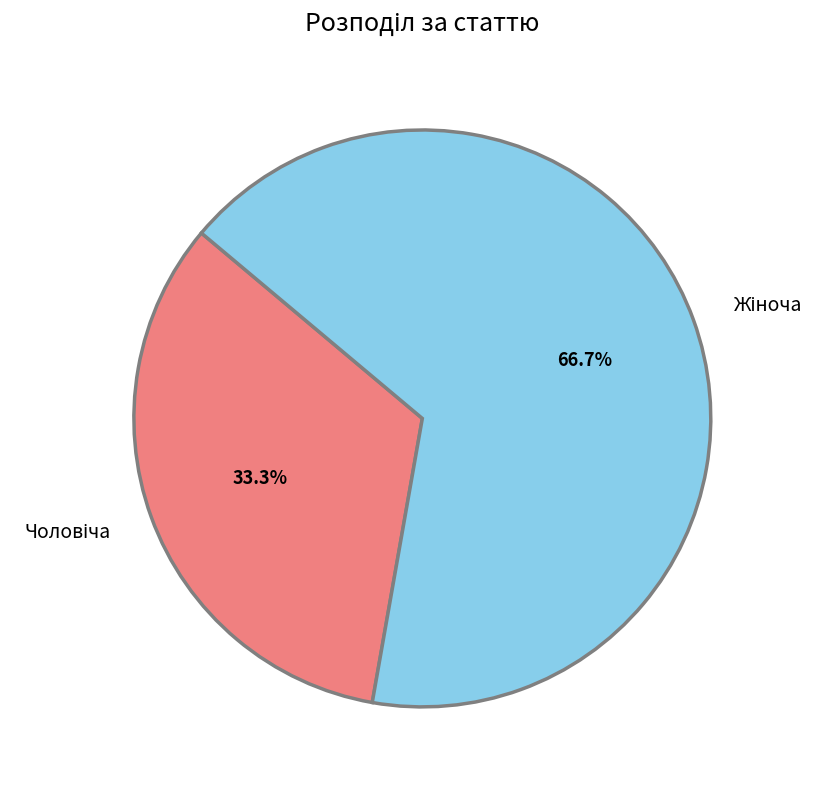

How many segments does this pie chart have?

2